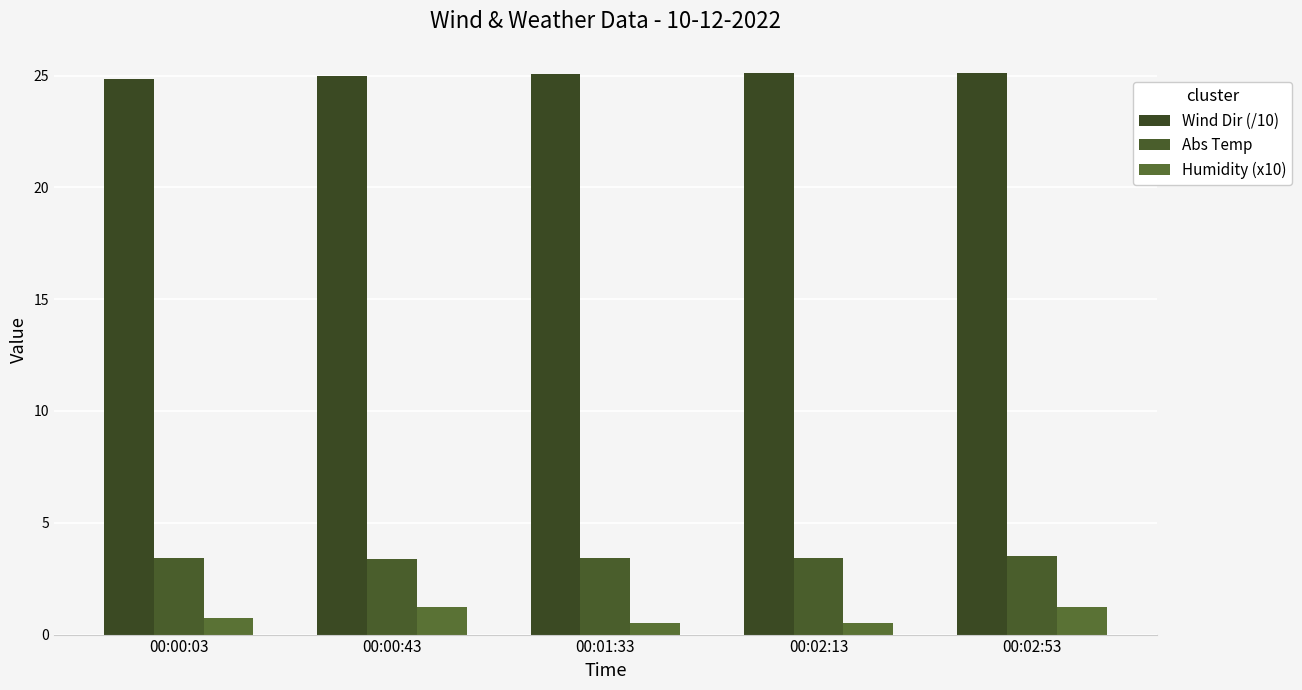

Reading left to right, extract all data points from this chart.

Wind Dir (/10): 00:00:03=24.9	00:00:43=25.0	00:01:33=25.1	00:02:13=25.1	00:02:53=25.1
Abs Temp: 00:00:03=3.4	00:00:43=3.4	00:01:33=3.4	00:02:13=3.4	00:02:53=3.5
Humidity (x10): 00:00:03=0.8	00:00:43=1.2	00:01:33=0.5	00:02:13=0.5	00:02:53=1.2